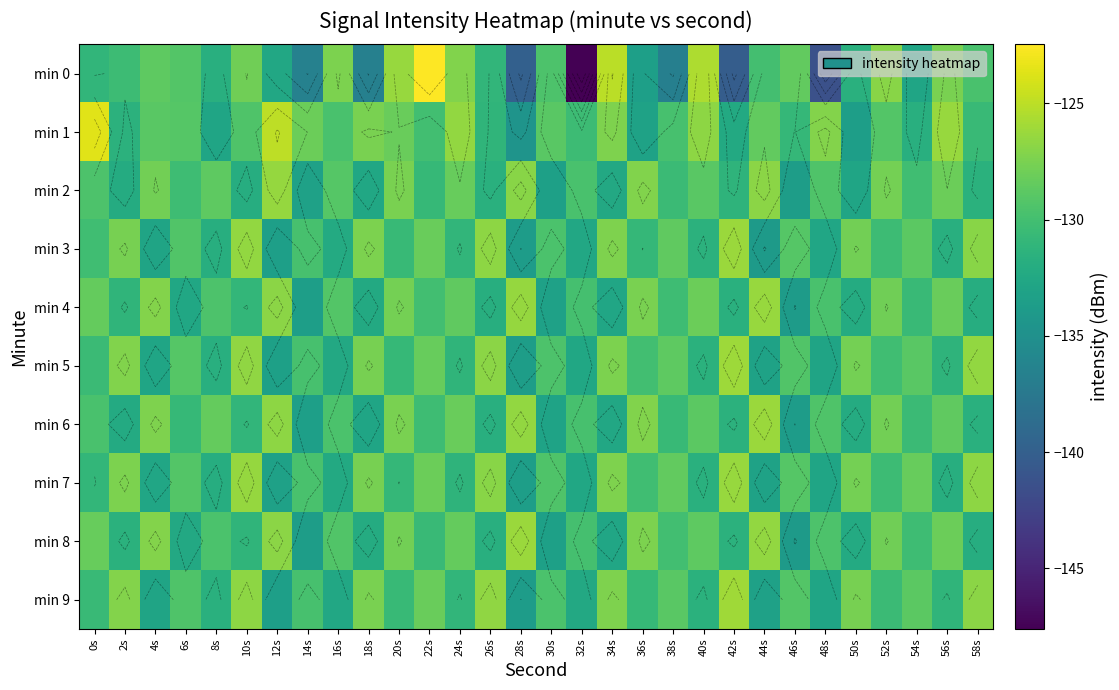

Where does the min 4 series first go above -129?

0s